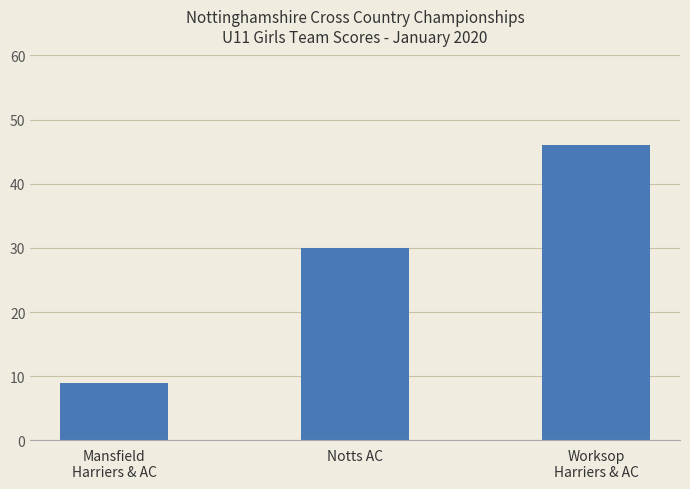

Reading left to right, list all the values displayed in this chart.

Mansfield
Harriers & AC=9	Notts AC=30	Worksop
Harriers & AC=46